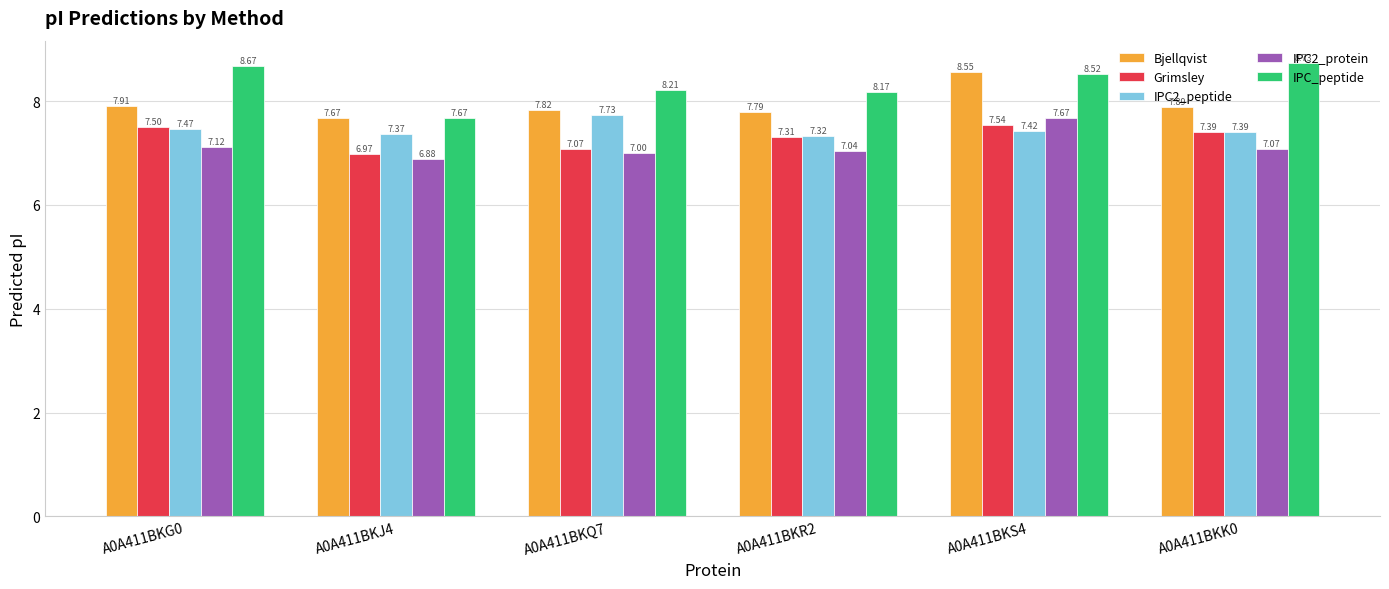

What value does the IPC_peptide series have at A0A411BKS4?

8.5